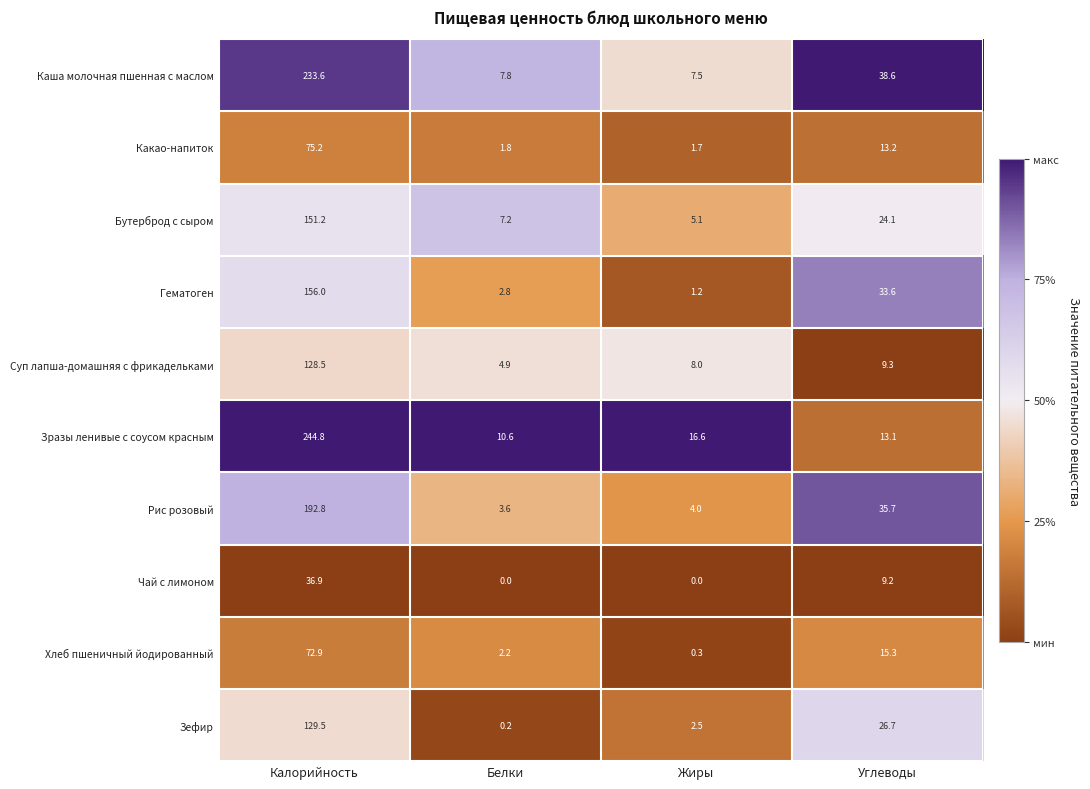

What is the spread (max minus min) of values at Жиры?

16.6